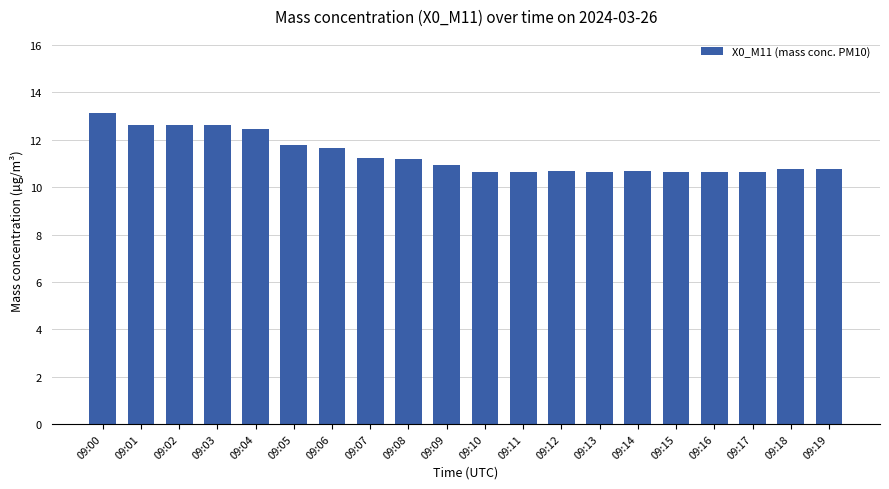

What is the difference between the values at 09:07 and 09:06?

0.4